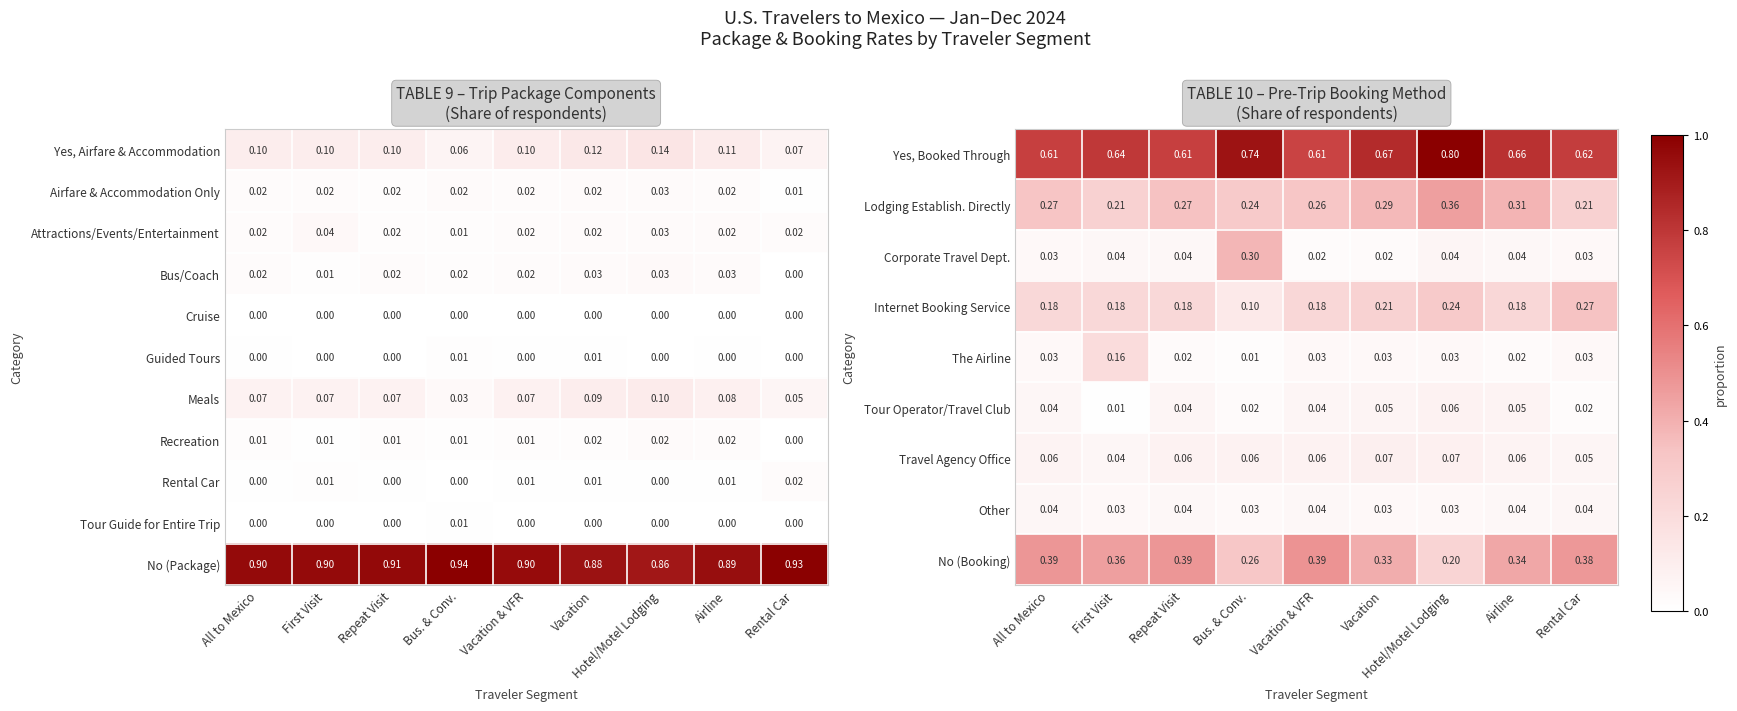

Between Repeat Visit and Hotel/Motel Lodging, which is larger?

Hotel/Motel Lodging